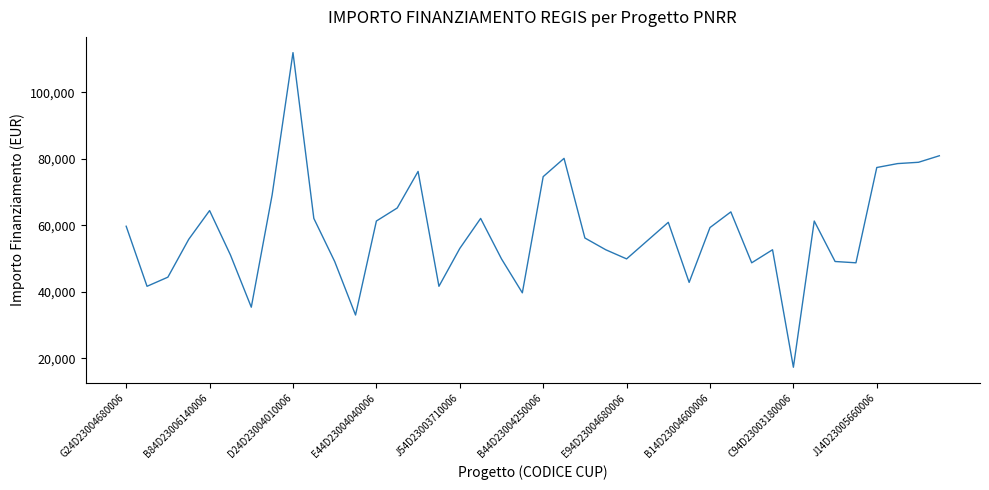

What is the smallest value displayed?

17283.4